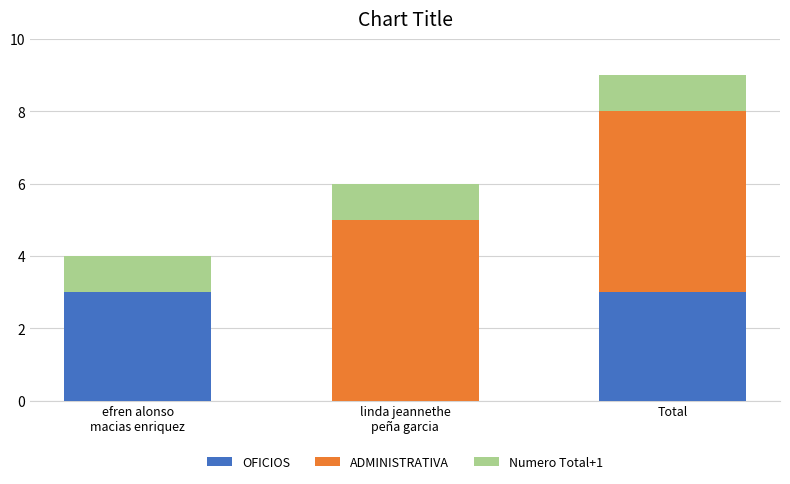

What is the highest value of the OFICIOS series?

3